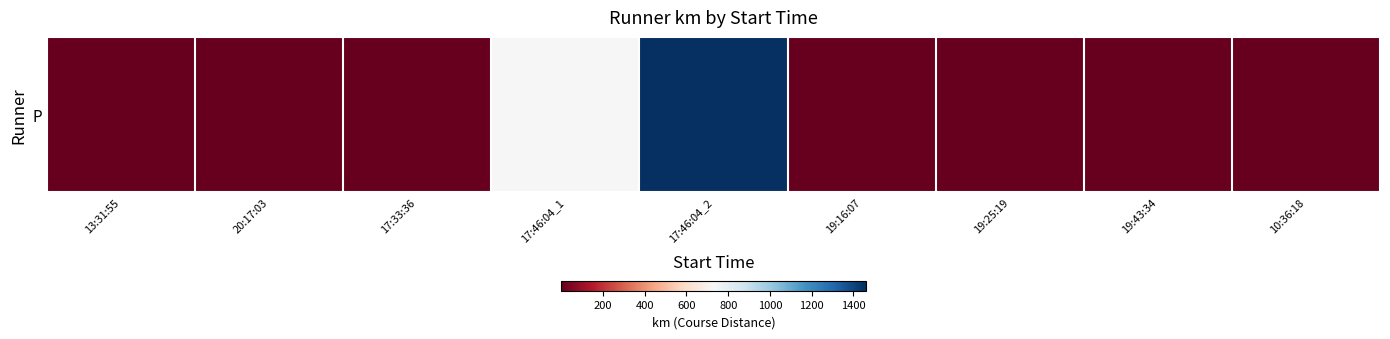

List the labels in order of value, largest first.

17:46:04_2, 17:46:04_1, 13:31:55, 20:17:03, 17:33:36, 19:43:34, 10:36:18, 19:16:07, 19:25:19